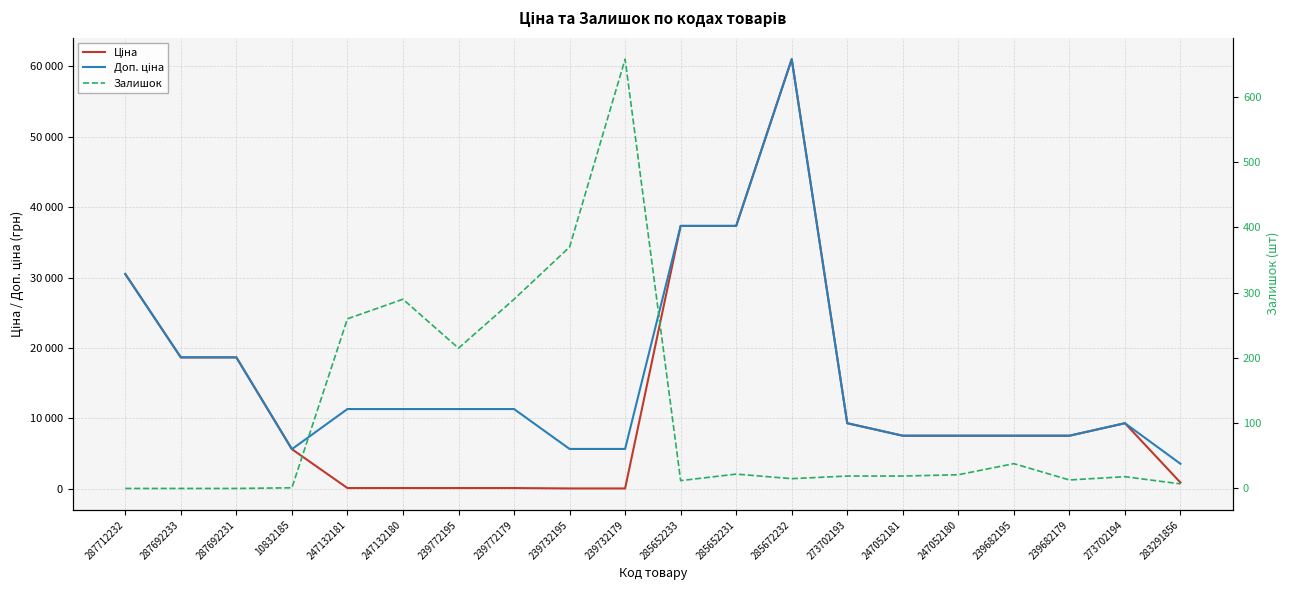

What is the sum of all Ціна values?

259485.0